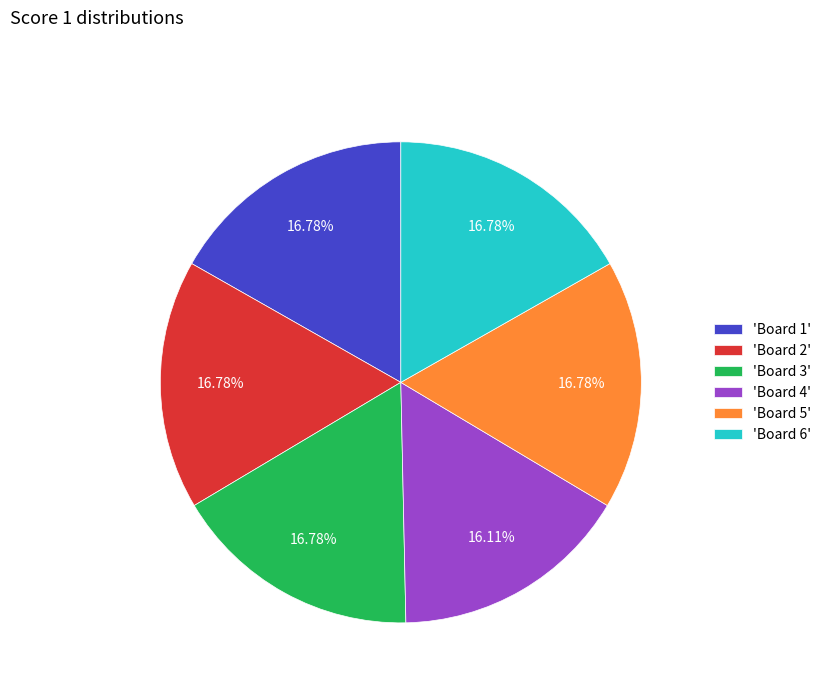

Which has a higher value, 'Board 4' or 'Board 5'?

'Board 5'